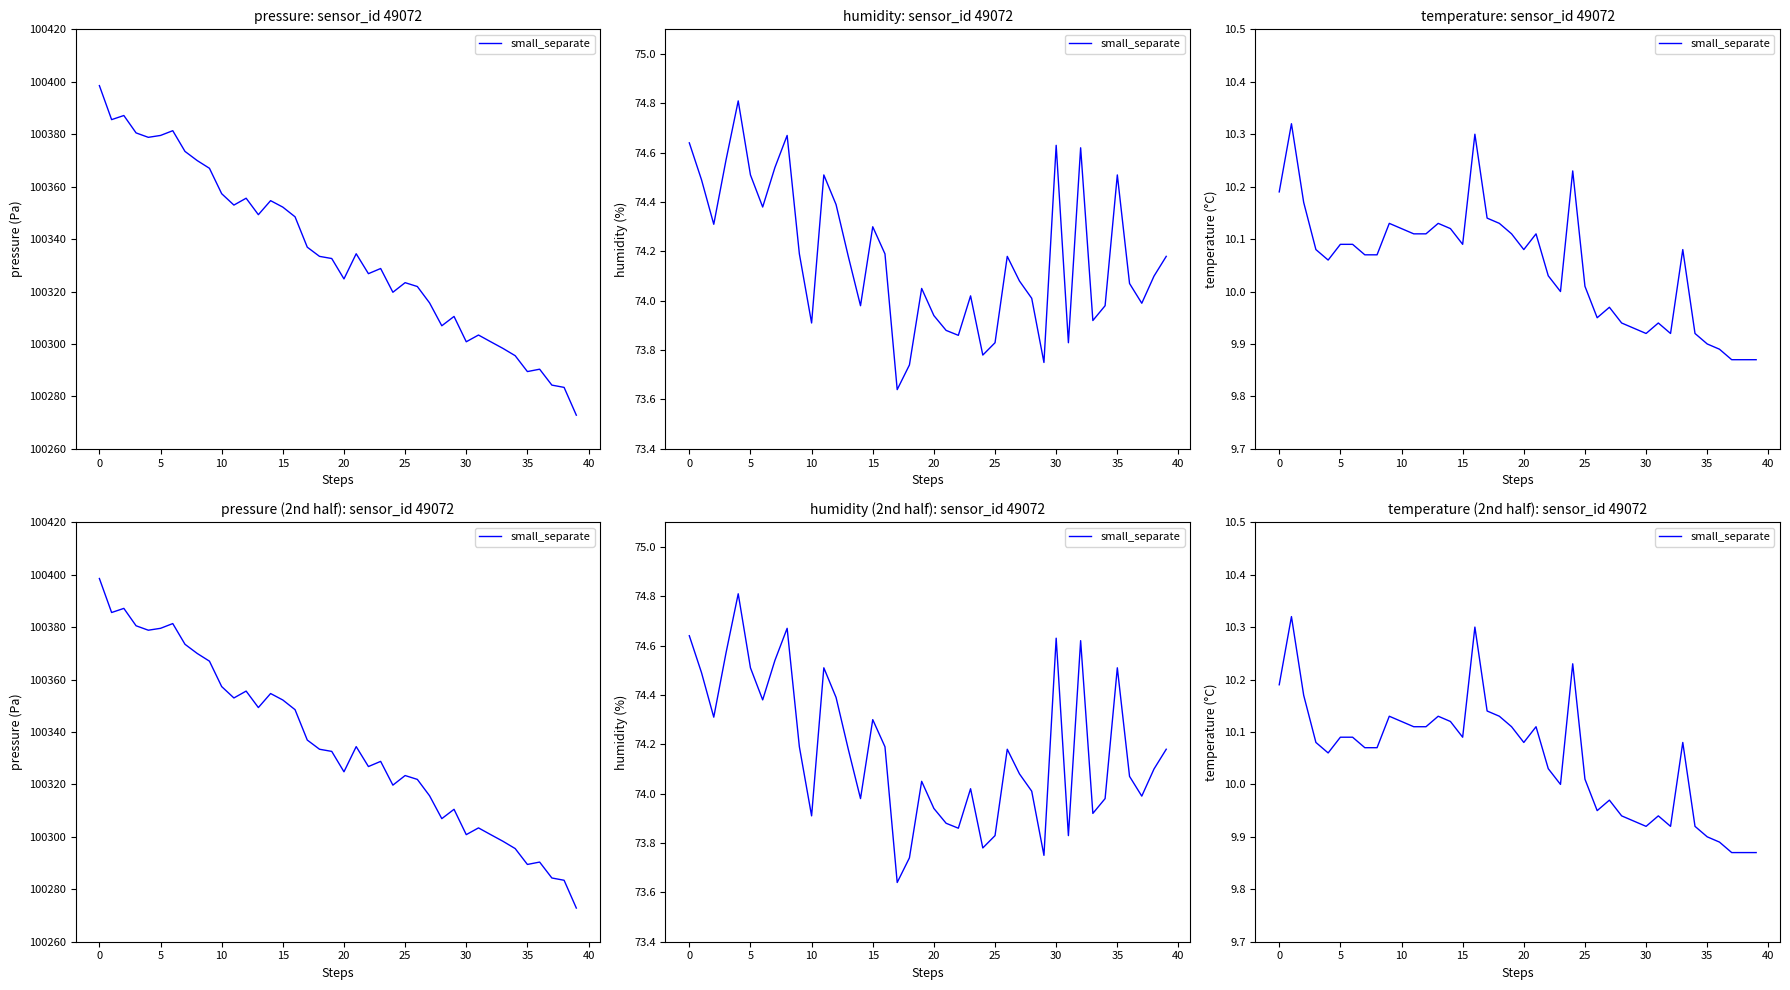

True or false: there are more than 0 points higher than both neighbors.

True